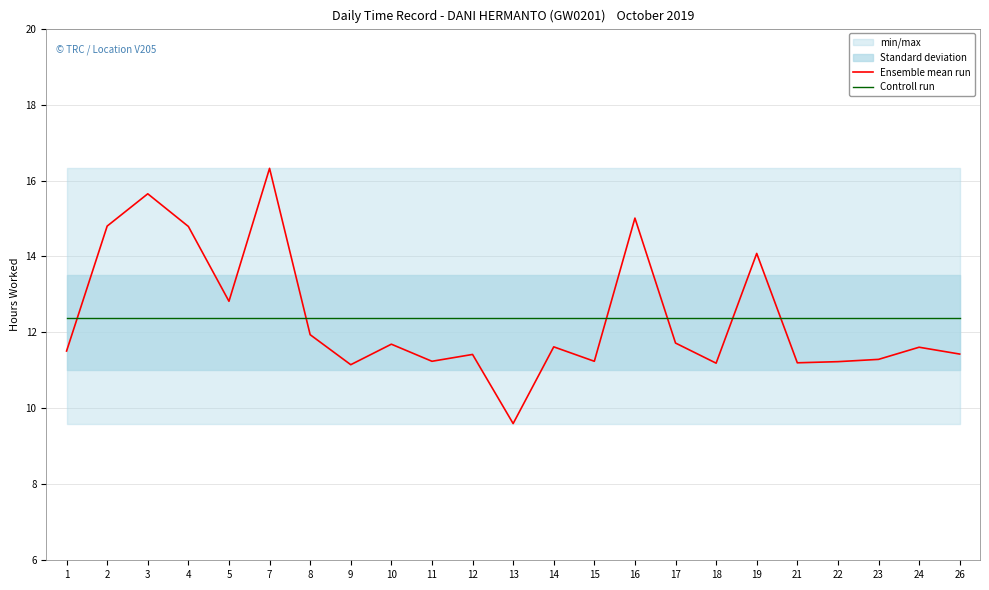

The Ensemble mean run series shows 18.7 at 8. True or false?

False